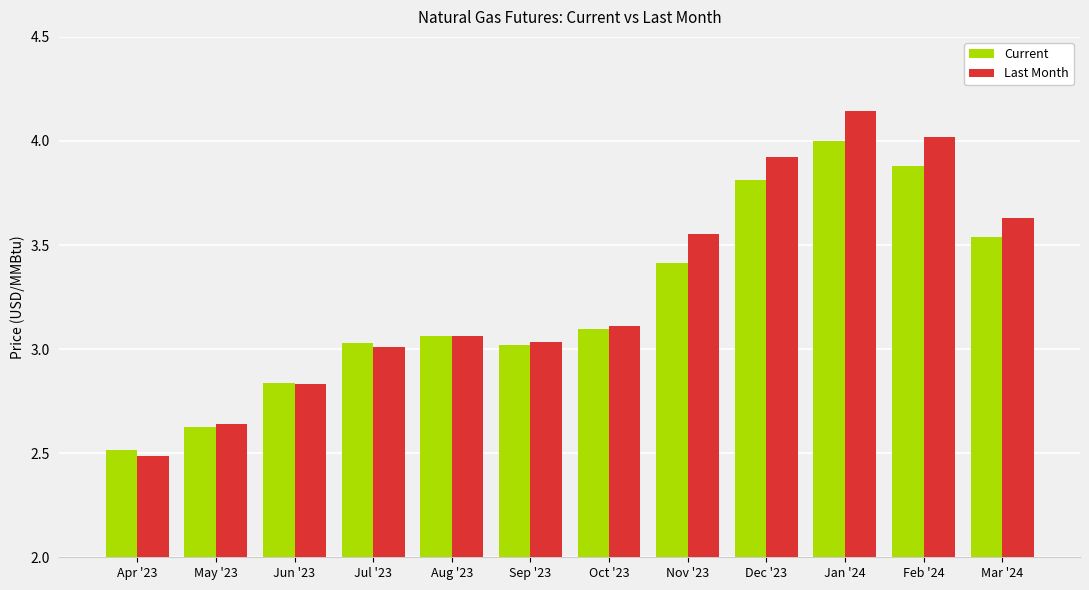

List the series in order of their overall mean, lowest first.

Current, Last Month